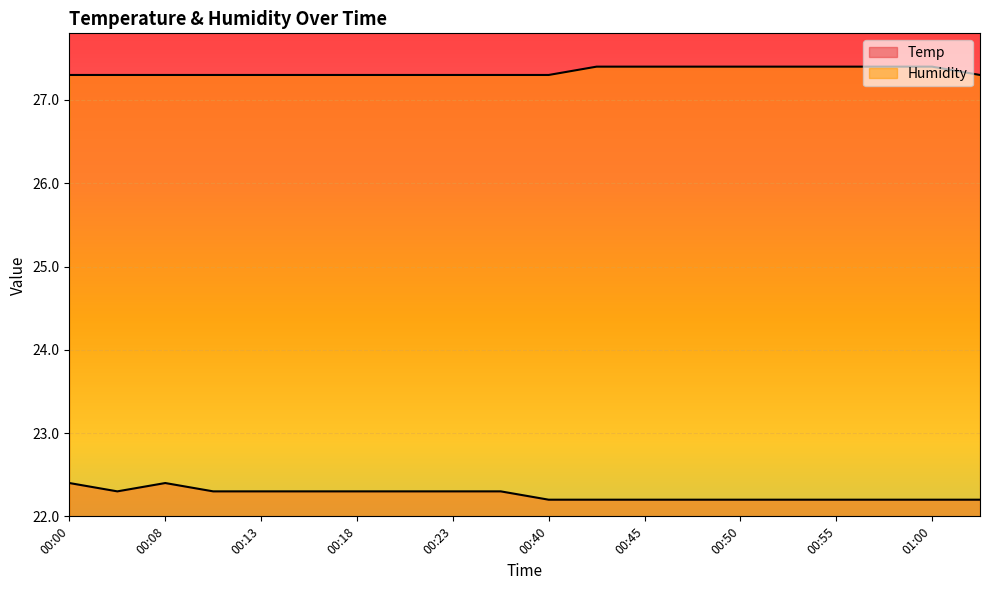

In Temp, how many points are lower than both neighbors (excluding endpoints)?

1